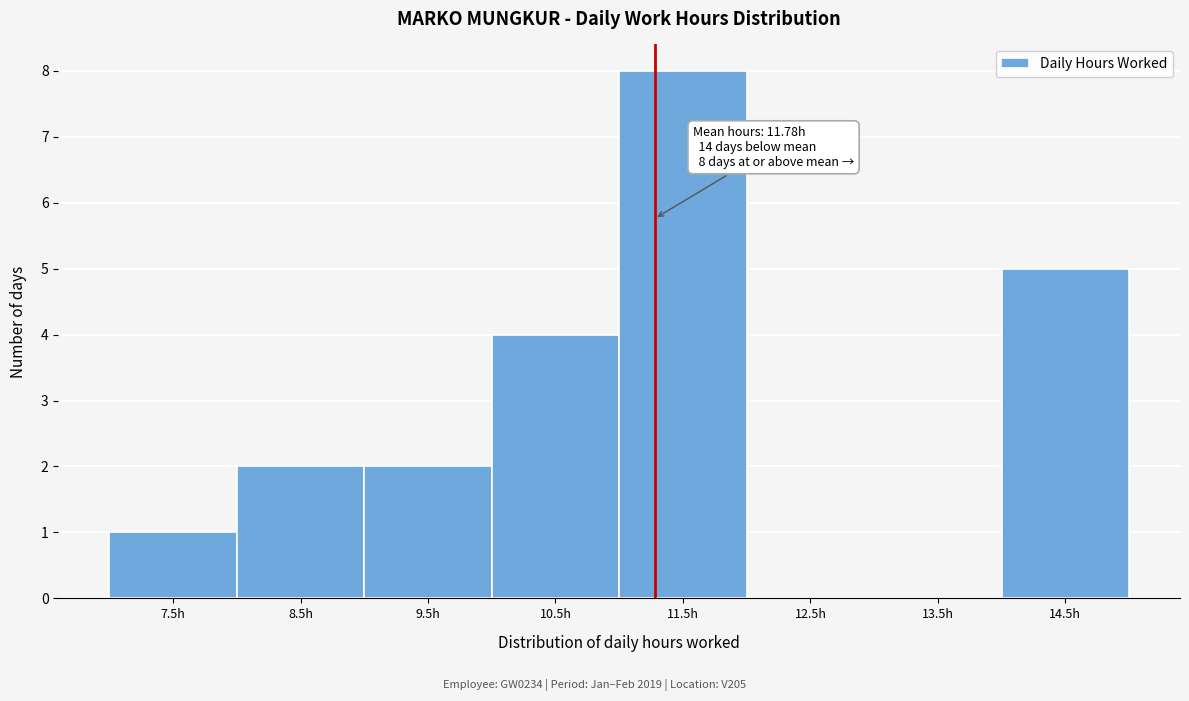

Reading left to right, list all the values displayed in this chart.

7.5h=1	8.5h=2	9.5h=2	10.5h=4	11.5h=8	12.5h=0	13.5h=0	14.5h=5